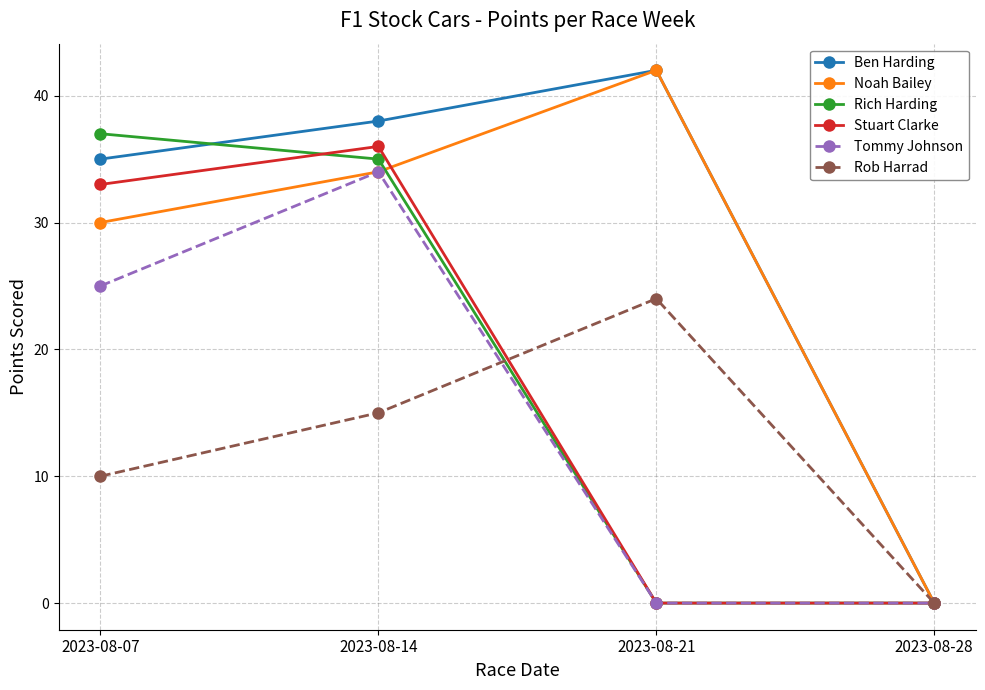

At which category is the sum across all series the highest?

2023-08-14